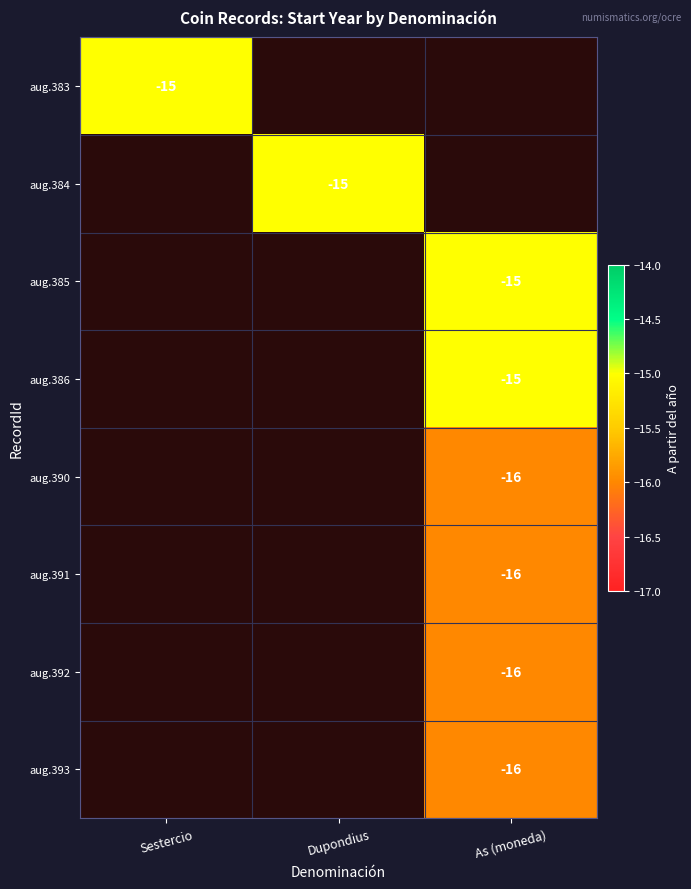

Rank the series at Sestercio from highest to lowest value.

aug.383, aug.384, aug.385, aug.386, aug.390, aug.391, aug.392, aug.393